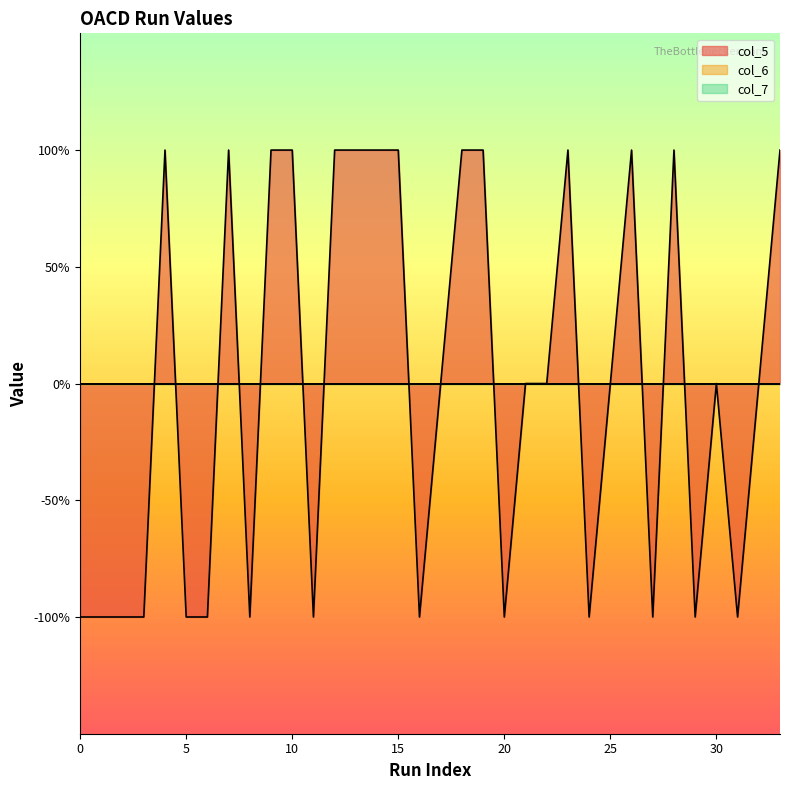

What value does the col_5 series have at 1?

-1